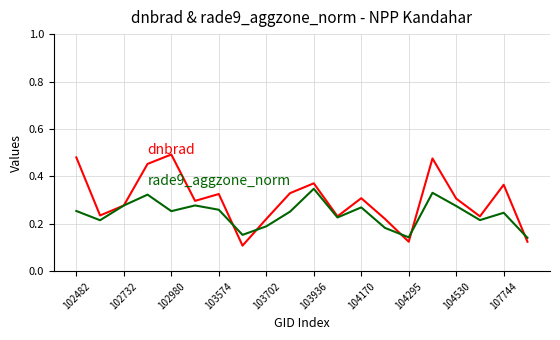

How many lines are shown in the chart?

2